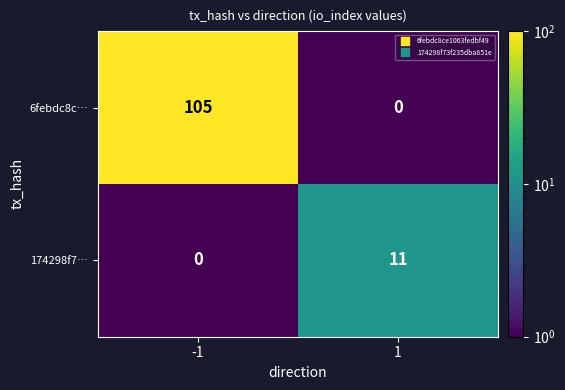

What is the spread (max minus min) of values at -1?

105